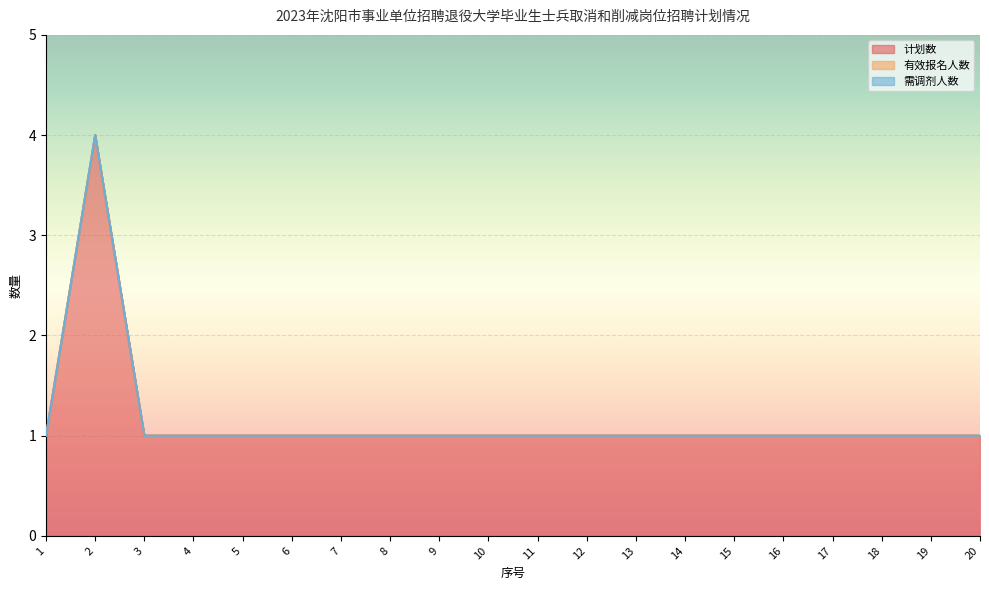

At which category does the chart reach its peak across all series?

2